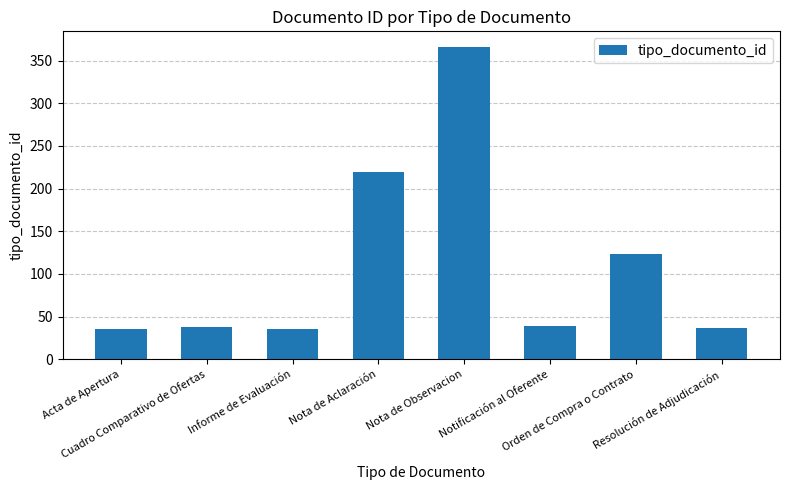

What is the value of the 2nd bar from the left?

38